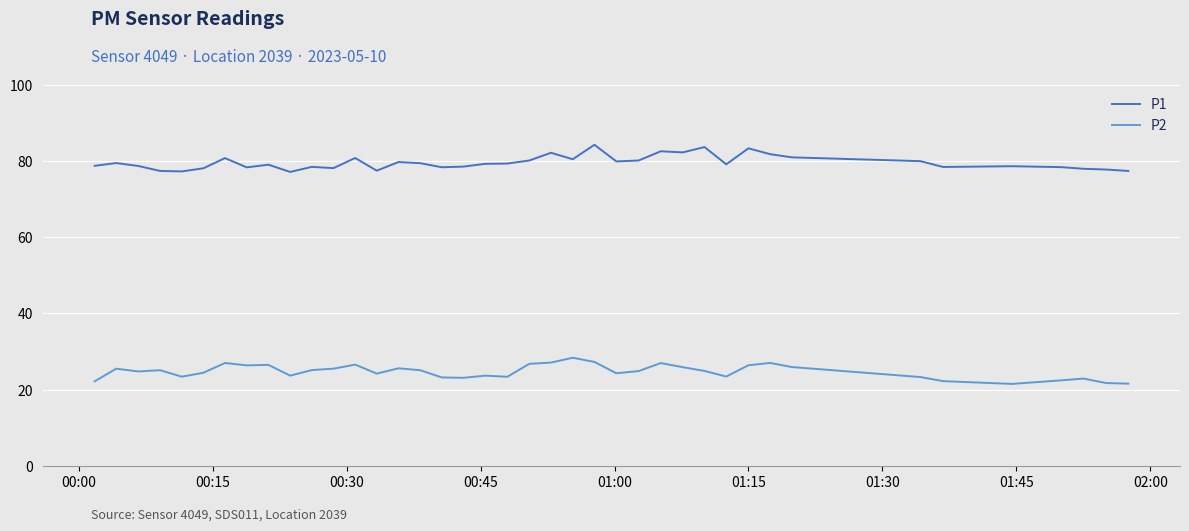

What is the maximum value shown in the chart?

84.3